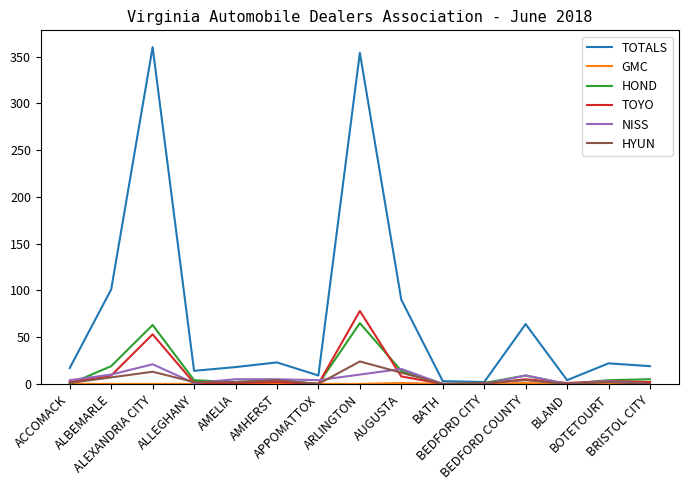

The HOND series shows 4 at AMHERST. True or false?

True